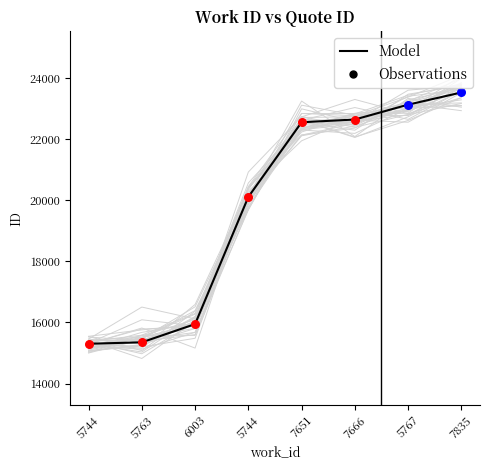

What is the change in value from 6003 to 7651?

+6615